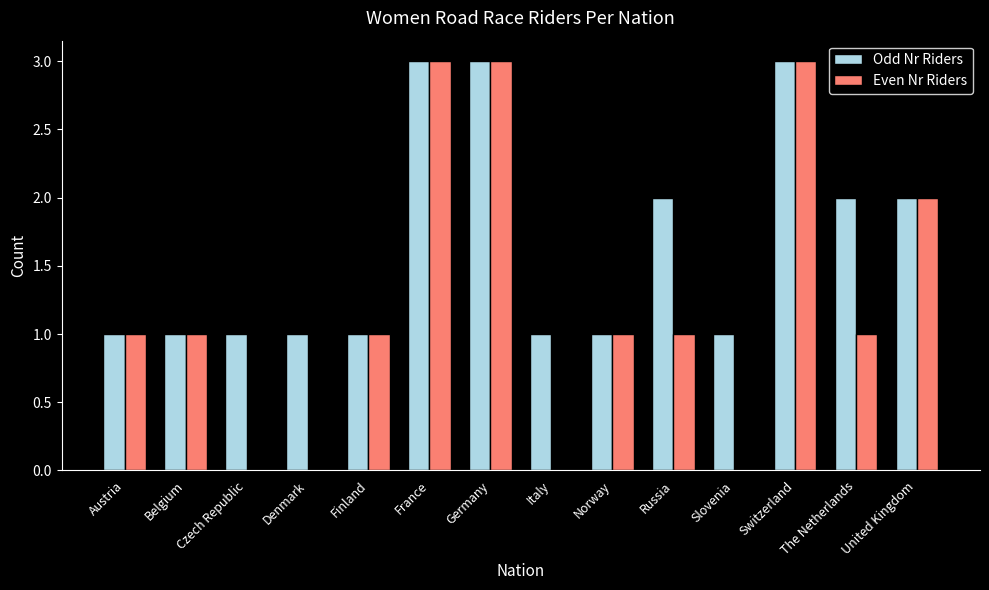

Reading left to right, extract all data points from this chart.

Odd Nr Riders: Austria=1	Belgium=1	Czech Republic=1	Denmark=1	Finland=1	France=3	Germany=3	Italy=1	Norway=1	Russia=2	Slovenia=1	Switzerland=3	The Netherlands=2	United Kingdom=2
Even Nr Riders: Austria=1	Belgium=1	Czech Republic=0	Denmark=0	Finland=1	France=3	Germany=3	Italy=0	Norway=1	Russia=1	Slovenia=0	Switzerland=3	The Netherlands=1	United Kingdom=2